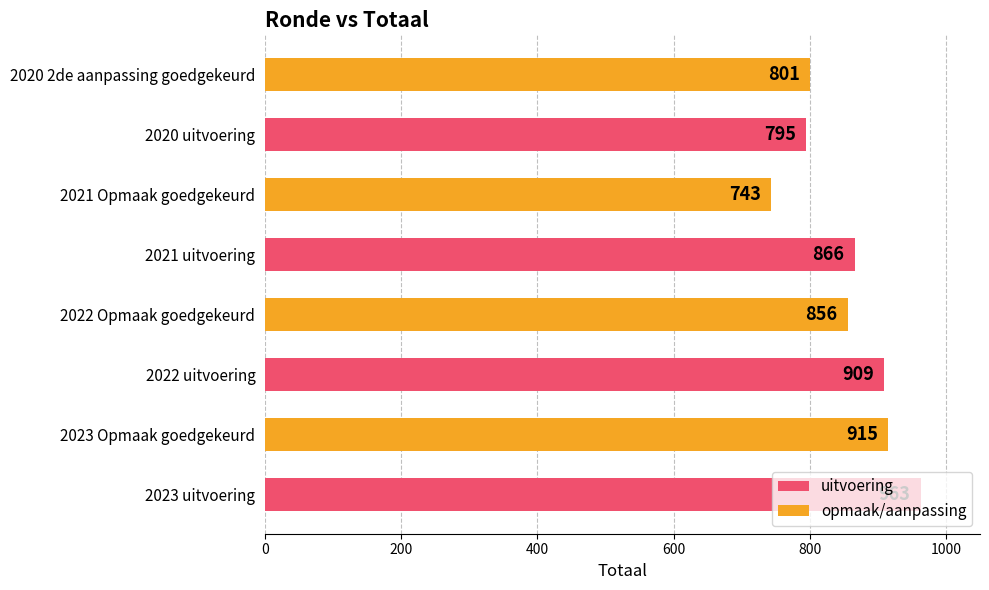

What is the average value?

856